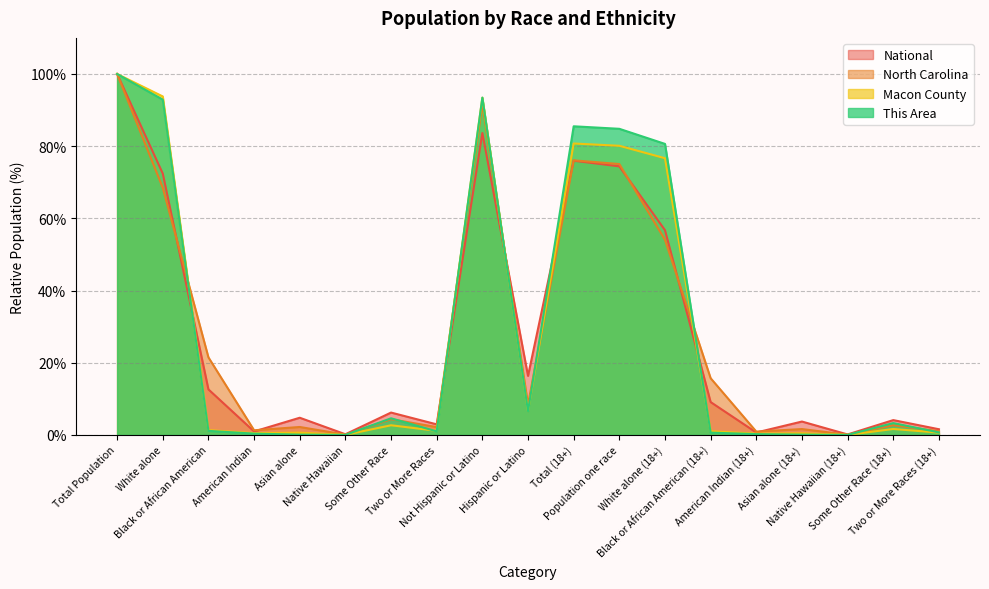

What is the average value of the National series?

27.7